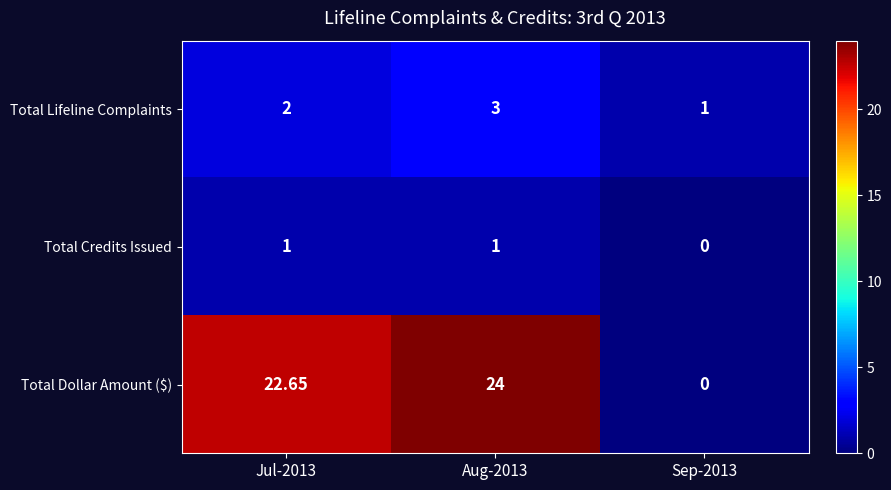

Which series has the widest spread of values?

Total Dollar Amount ($)